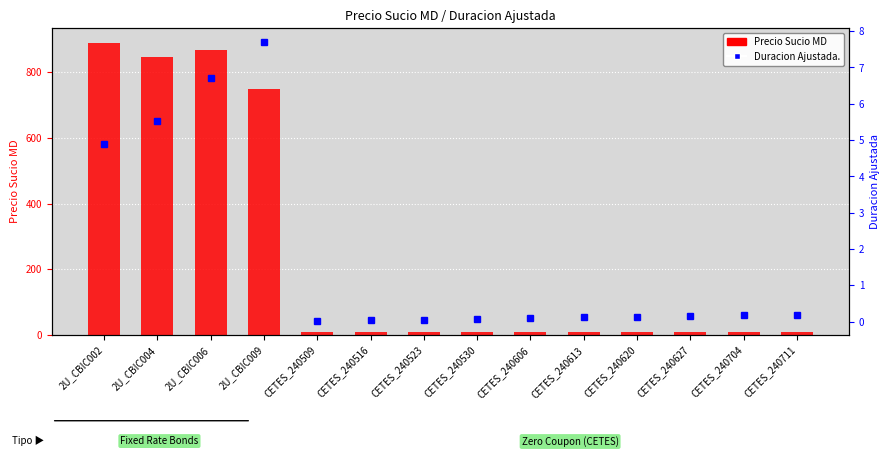

The Precio Sucio MD series shows 9.8 at CETES_240704. True or false?

True